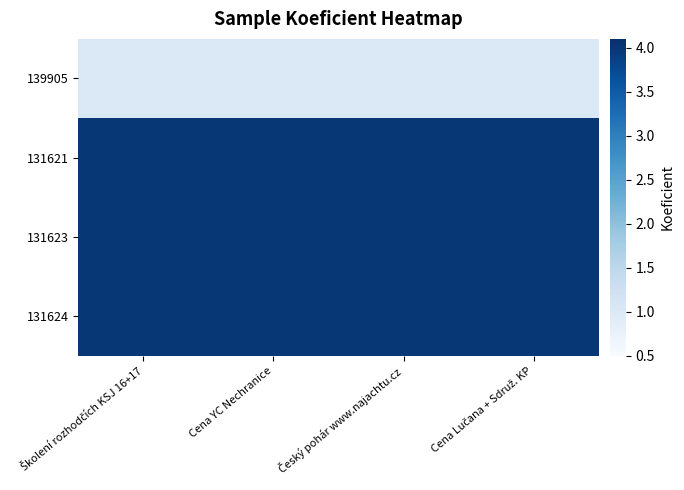

Which category has the lowest value across all series?

Školení rozhodčích KSJ 16+17